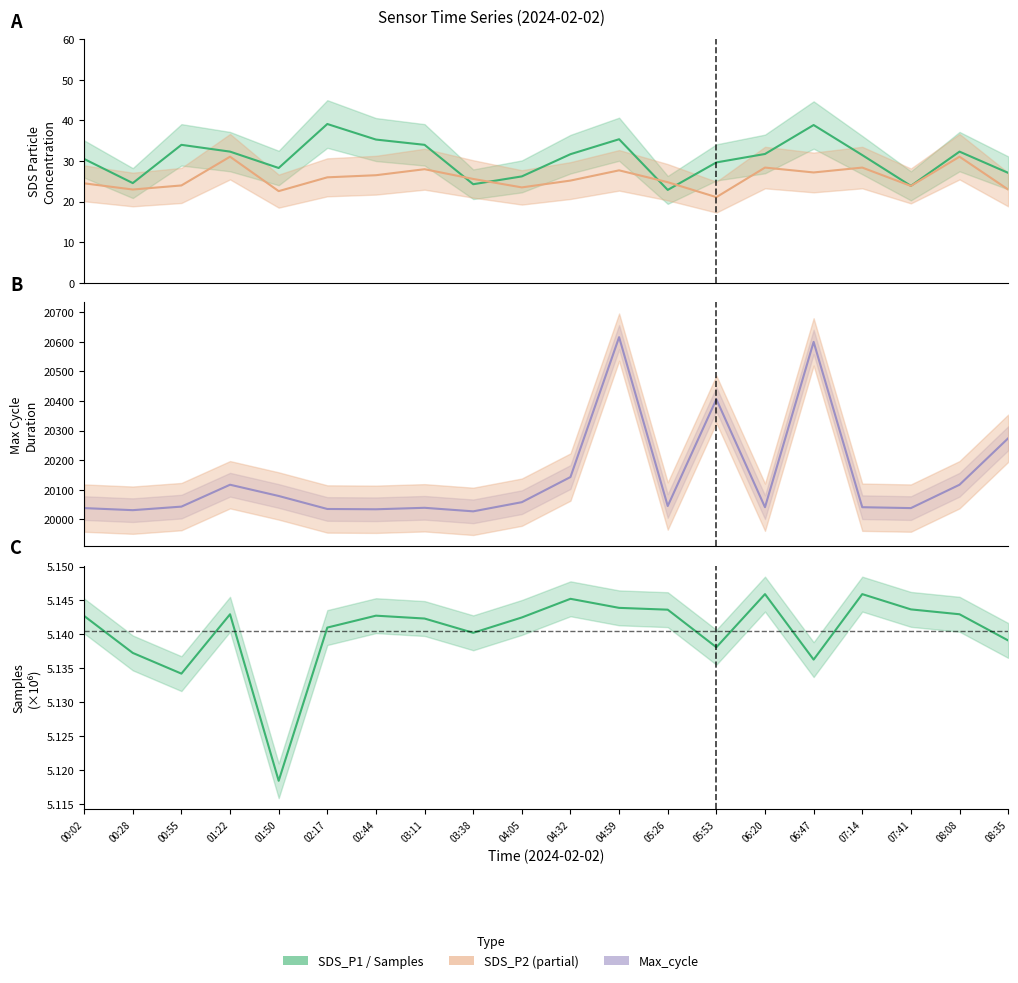

At which category is the sum across all series the highest?

04:59